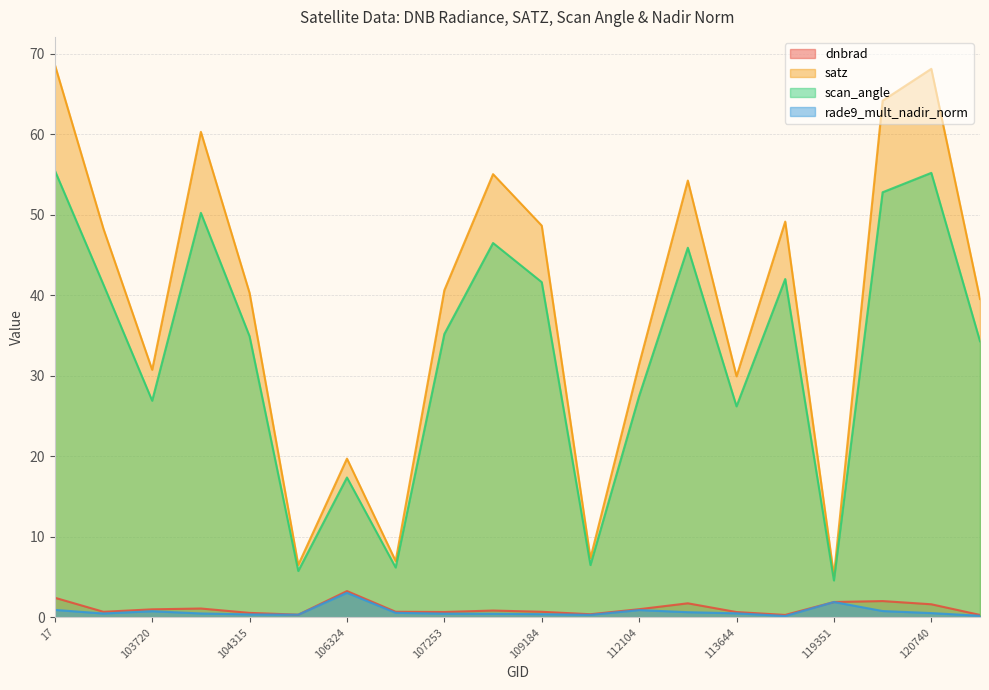

Which series has the largest total across all categories?

satz